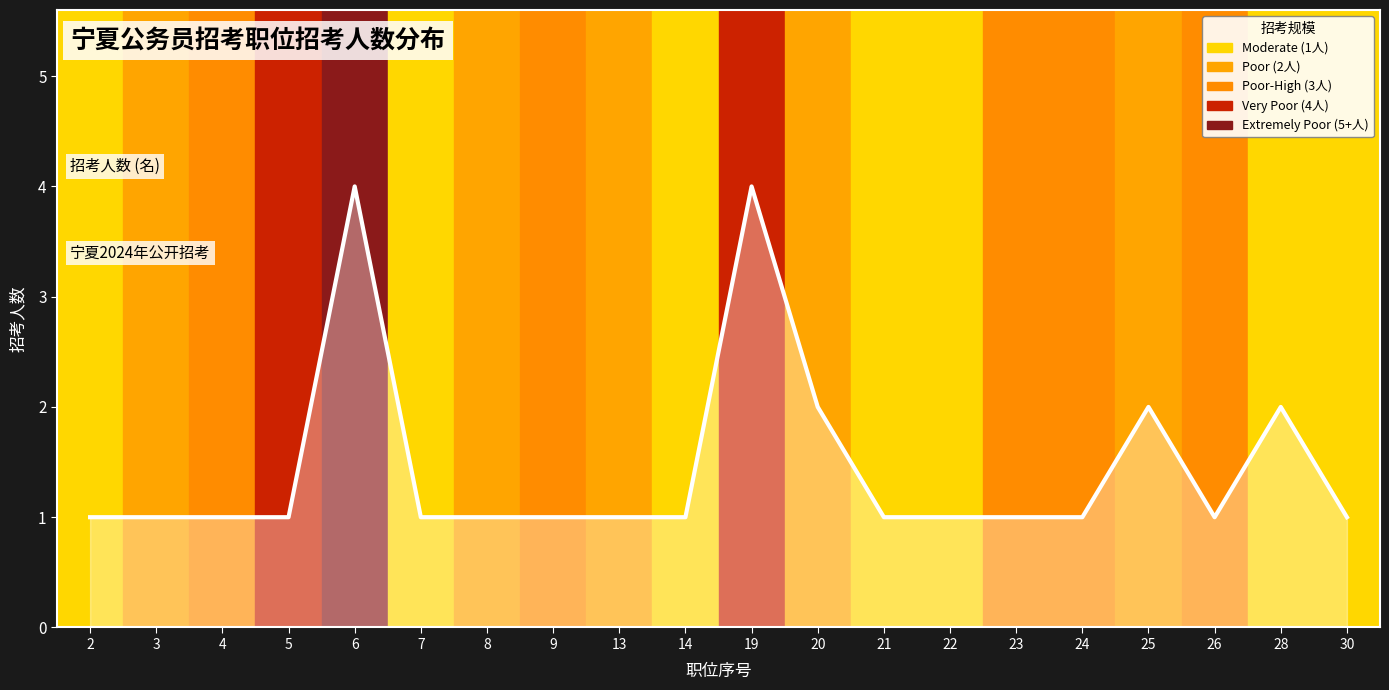

Is it true that the value at 2 is 1?

True